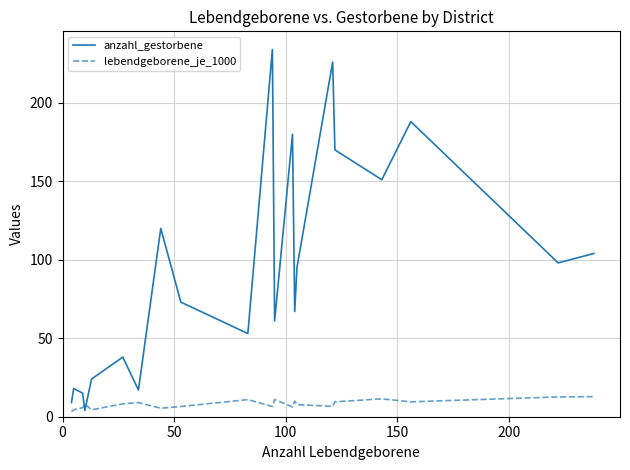

List the series in order of their peak value, highest first.

anzahl_gestorbene, lebendgeborene_je_1000